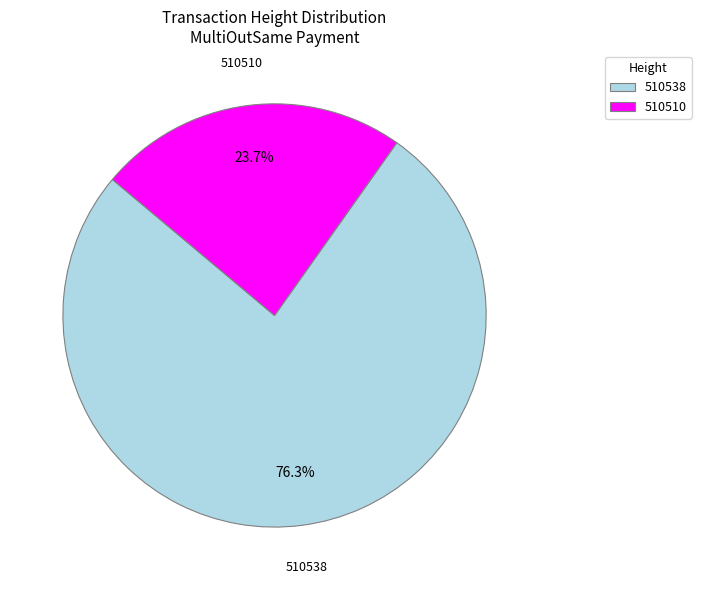

Is the sum of 510510 and 510538 greater than half?

Yes